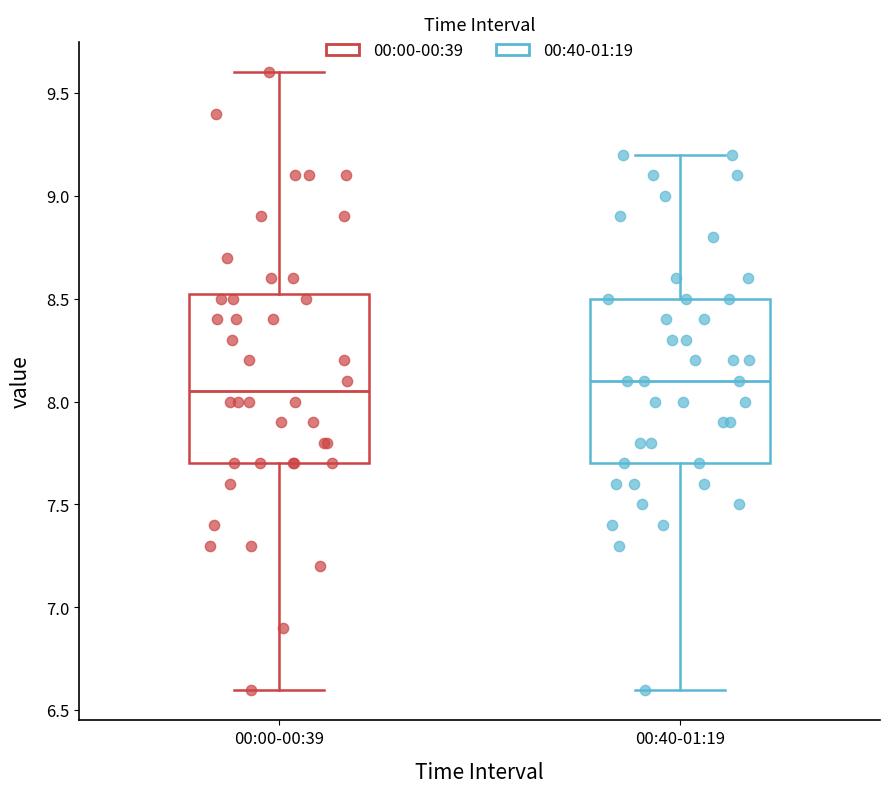

Where is the upper edge of the box for 00:00-00:39 on the y-axis? The values are not printed on the chart, so give them approximately, as read against the axis.

8.55